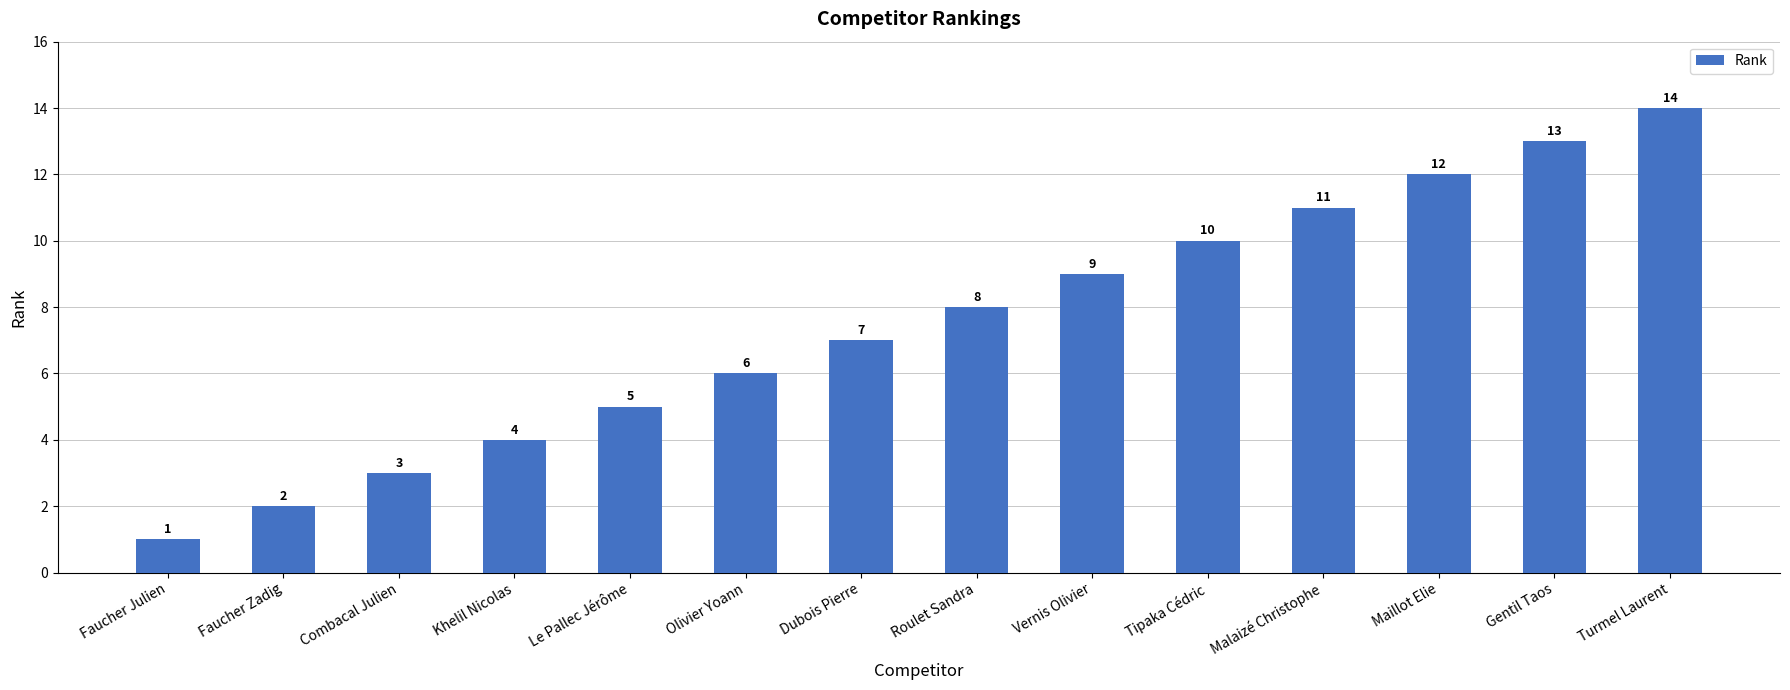

Reading left to right, transcribe all the data shown in this chart.

1	2	3	4	5	6	7	8	9	10	11	12	13	14